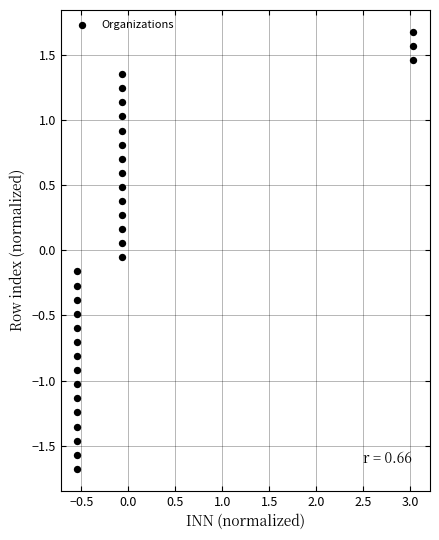

What is the range of Y values (max minus min)?

3.4